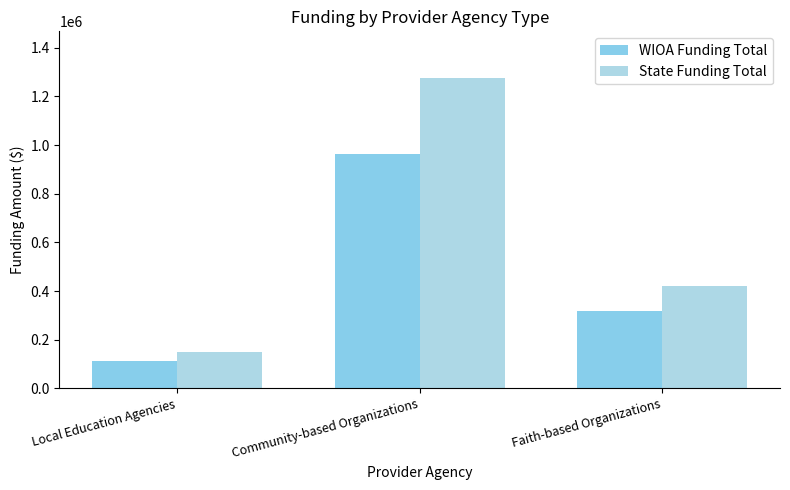

Count the number of data series in this chart.

2